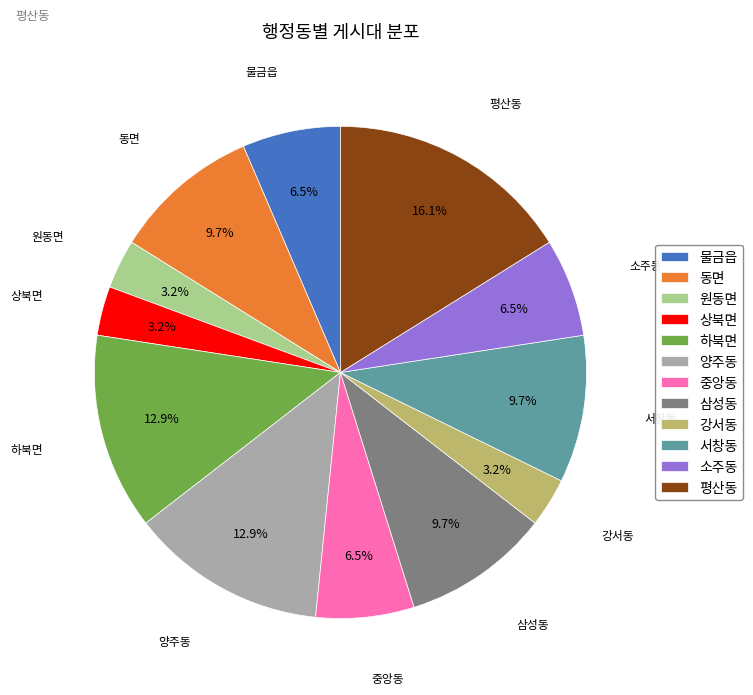

What is the ratio of the value at 양주동 to the value at 동면?

1.3